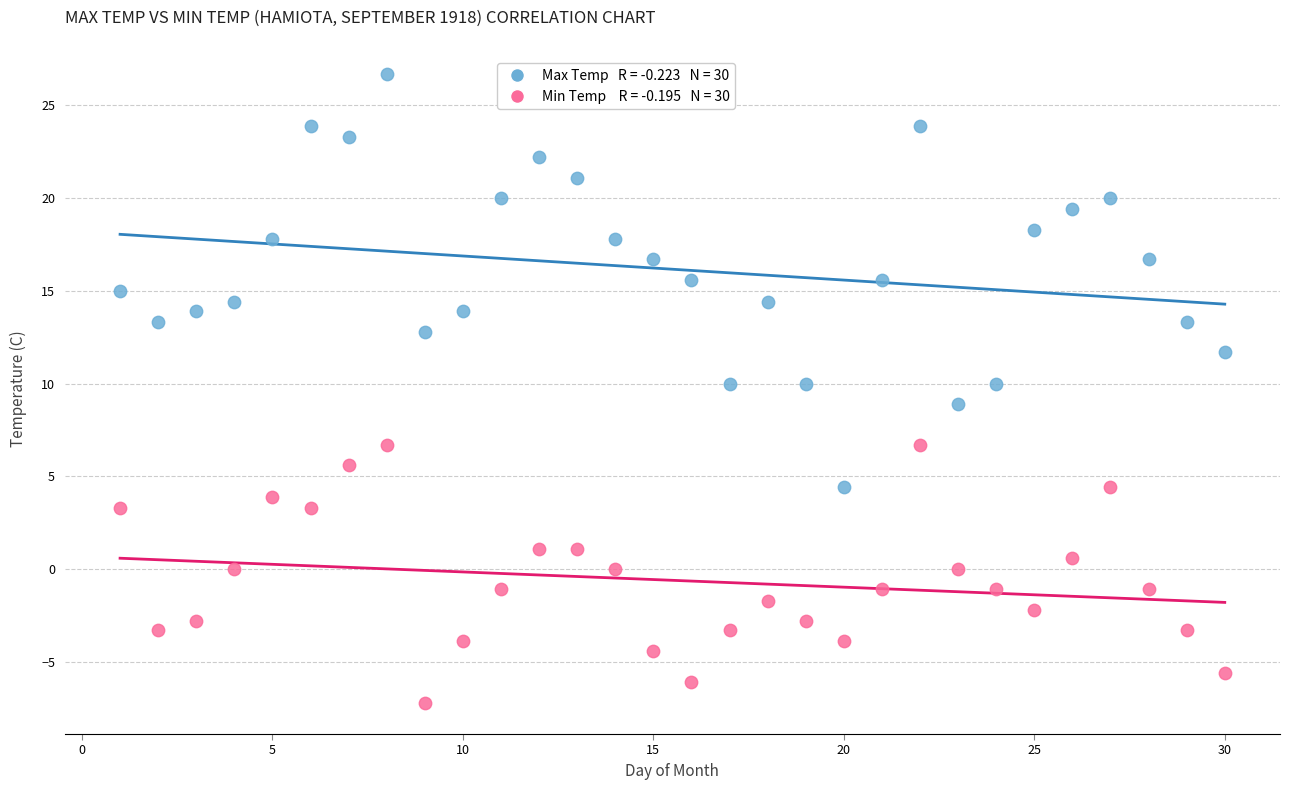

Across all data points, what is the range of Y values (max minus min)?

33.9